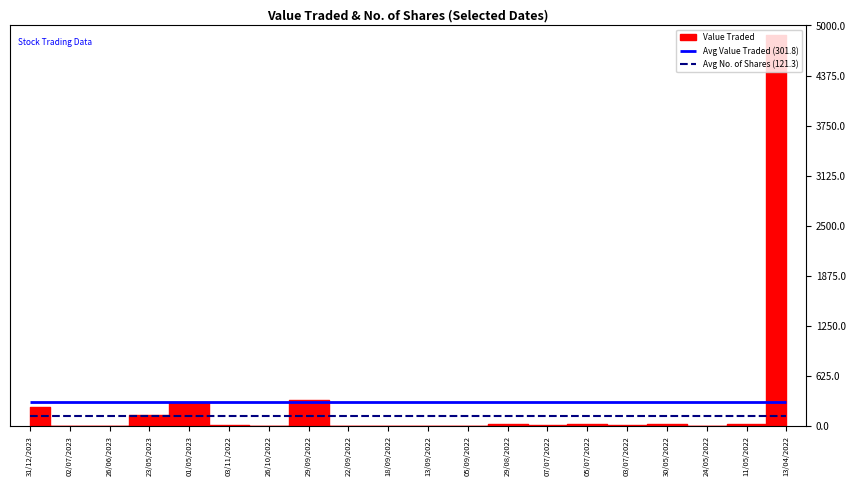

What is the sum of the values at 11/05/2022 and 26/10/2022?

36